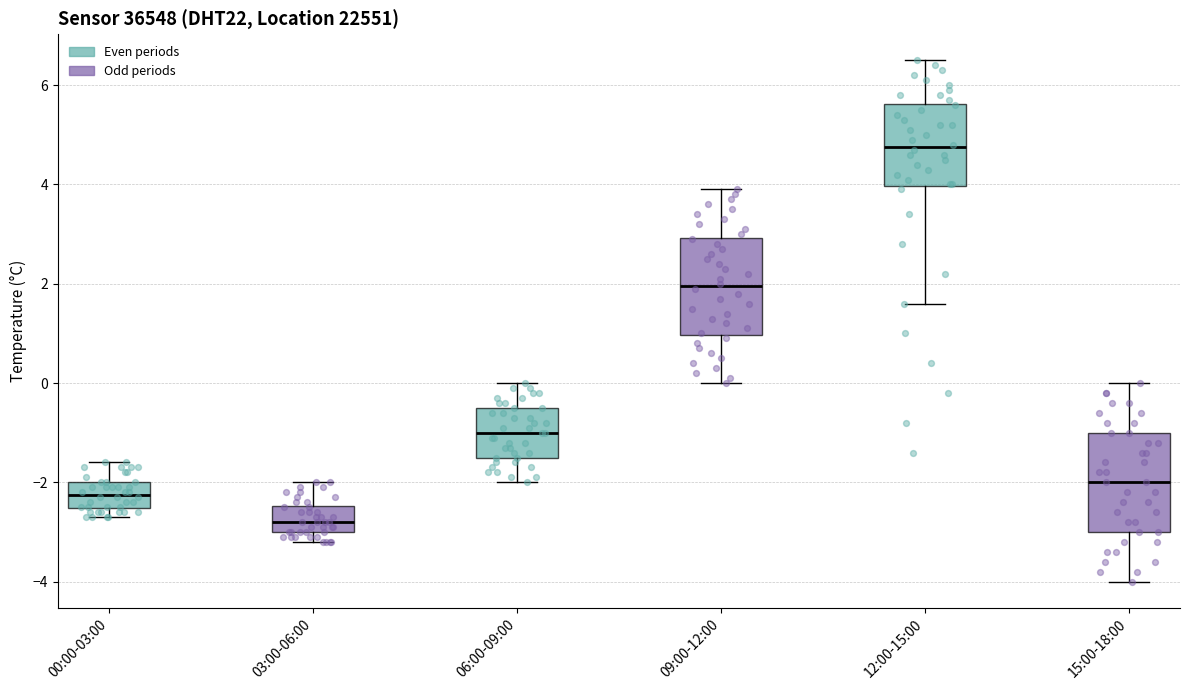

Reading left to right, transcribe this box plot: for each box, give where its median line is, the range the box spans, and where its two whiskers end, as read against the y-axis. The values are not printed on the chart, so give them approximately, as read against the axis.

00:00-03:00: median -2.2, box -2.6 to -2.0, whiskers -2.6 (just below the box's lower edge) to -1.6
03:00-06:00: median -2.8, box -3.0 to -2.4, whiskers -3.2 to -2.0
06:00-09:00: median -1.0, box -1.4 to -0.4, whiskers -2.0 to 0.0
09:00-12:00: median 2.0, box 1.0 to 3.0, whiskers 0.0 to 4.0
12:00-15:00: median 4.8, box 4.0 to 5.6, whiskers 1.6 to 6.6
15:00-18:00: median -2.0, box -3.0 to -1.0, whiskers -4.0 to 0.0